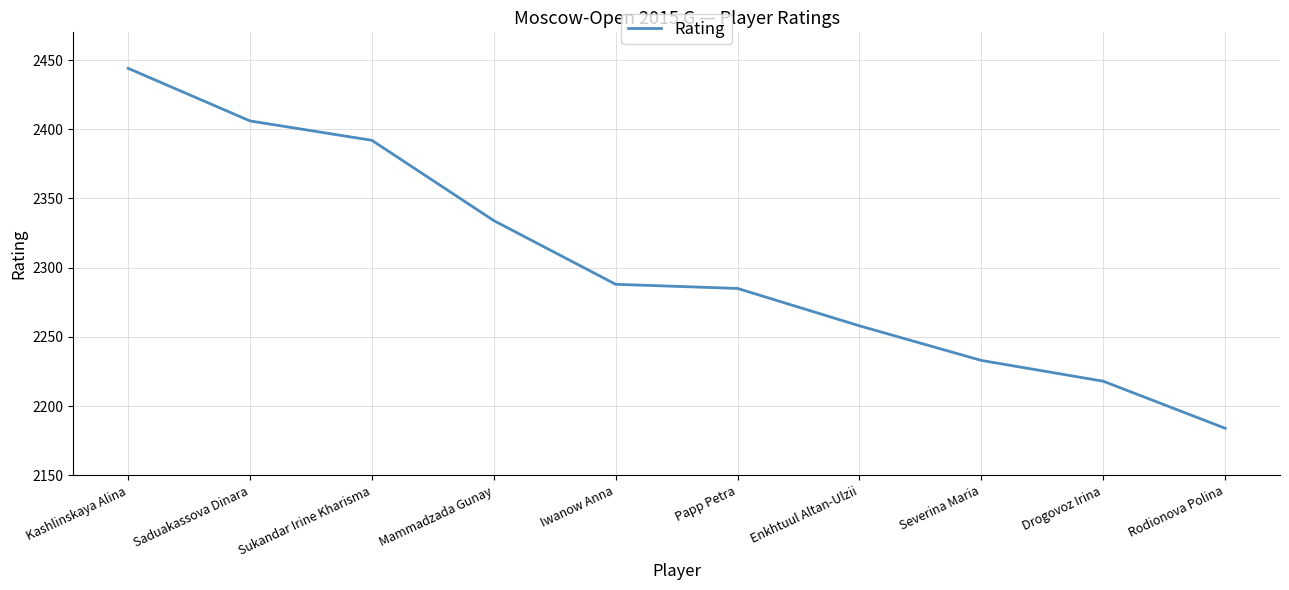

What is the difference between the values at Rodionova Polina and Mammadzada Gunay?

150